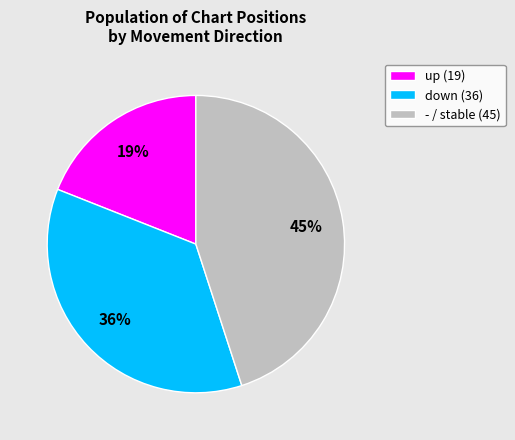

To the nearest percent, what is the combined percentage of - and down?

81%